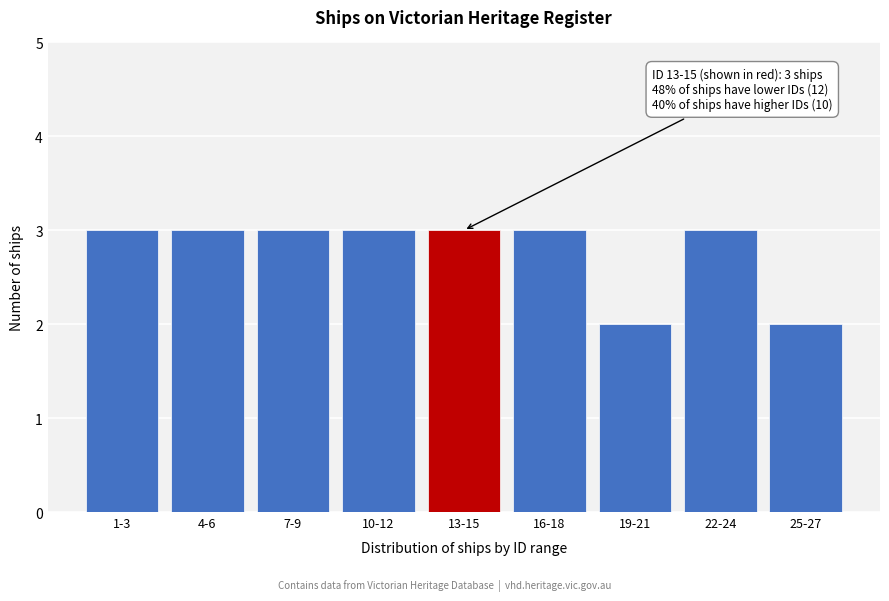

Reading right to left, what are all the values shown in this chart?

2	3	2	3	3	3	3	3	3